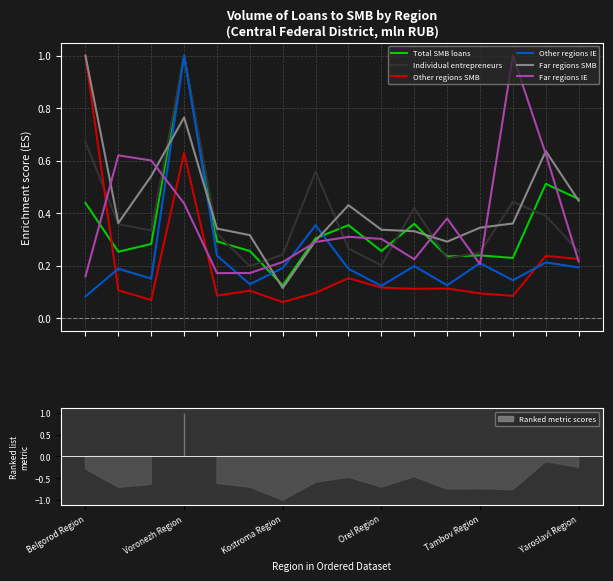

What is the average value of the Total SMB loans series?

0.3